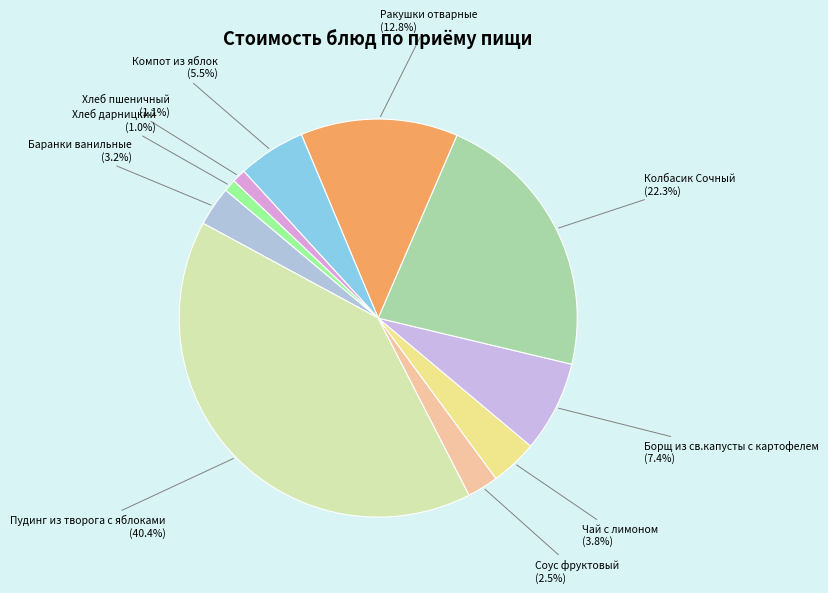

The Чай с лимоном slice represents 12% of the pie. True or false?

False